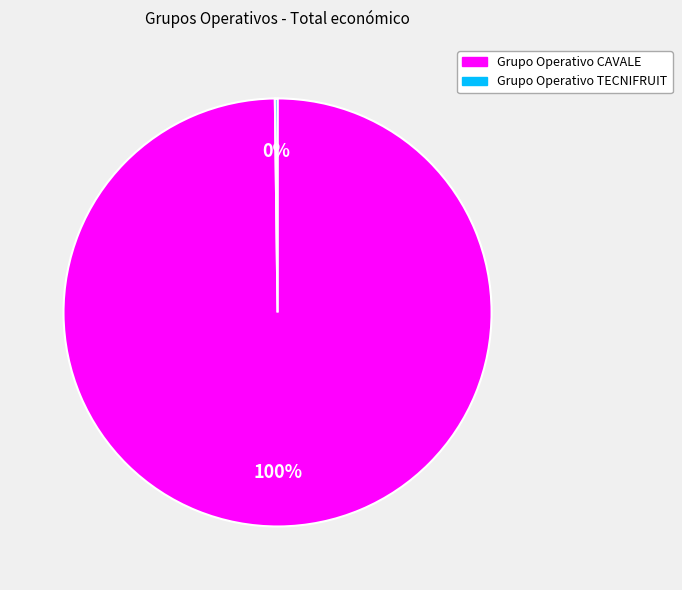

The Grupo Operativo CAVALE slice represents 100% of the pie. True or false?

True